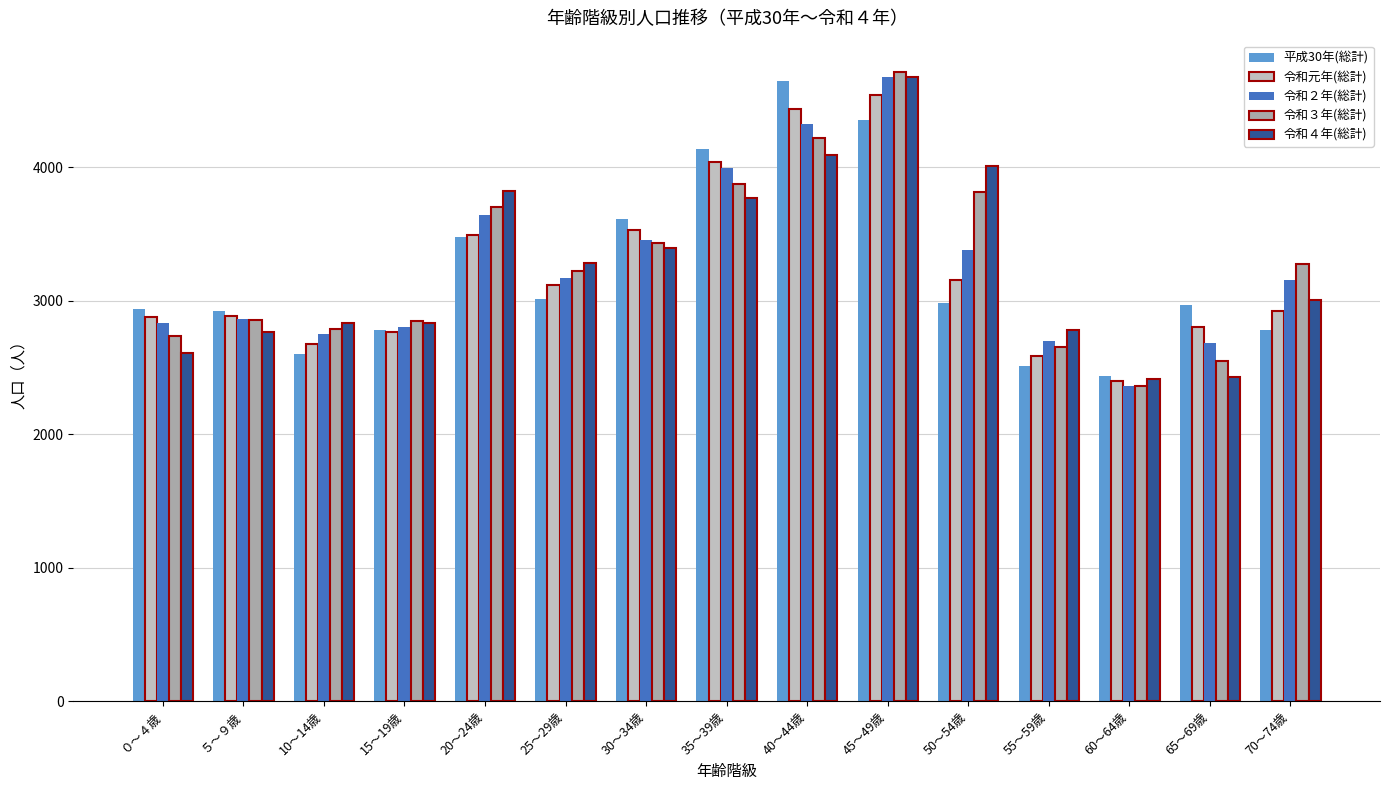

What are all the series names shown in the legend?

平成30年(総計), 令和元年(総計), 令和２年(総計), 令和３年(総計), 令和４年(総計)